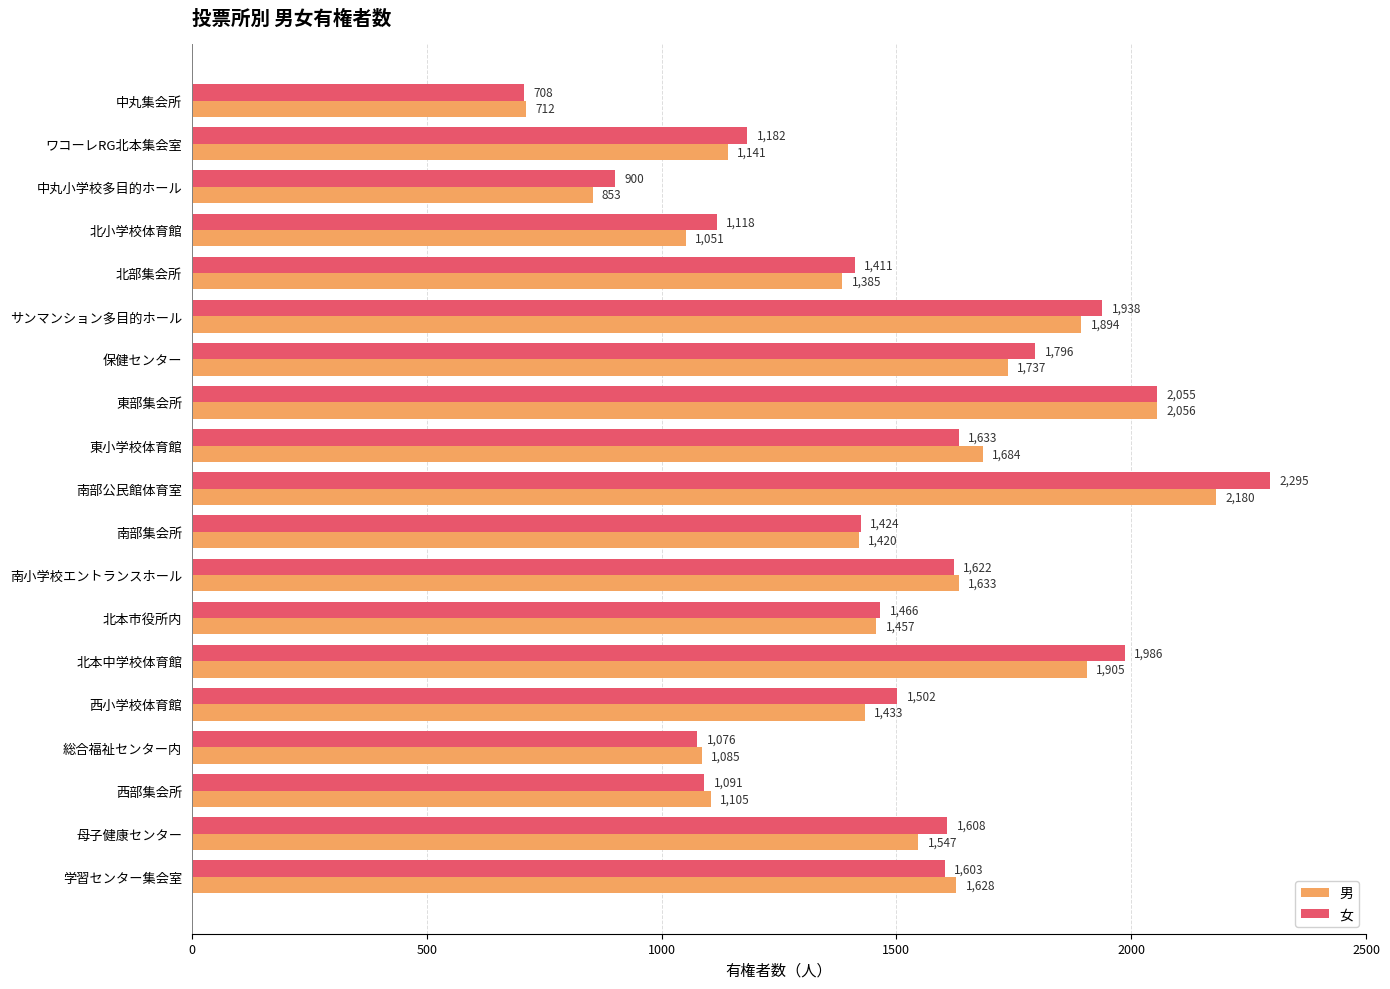

How many values in the 女 series are below 1502?

9